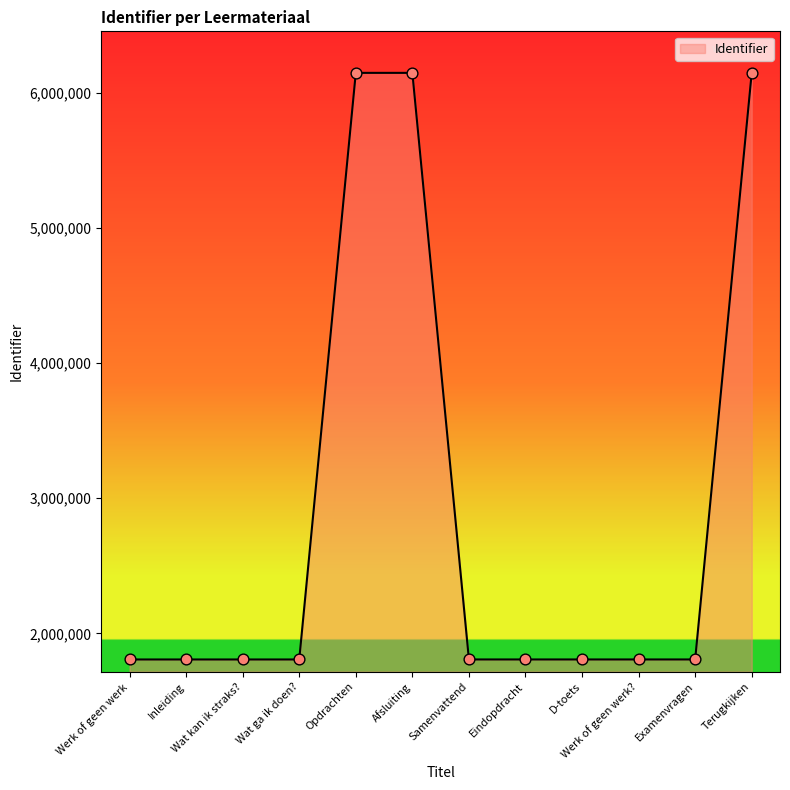

What is the change in value from Eindopdracht to Examenvragen?

+15